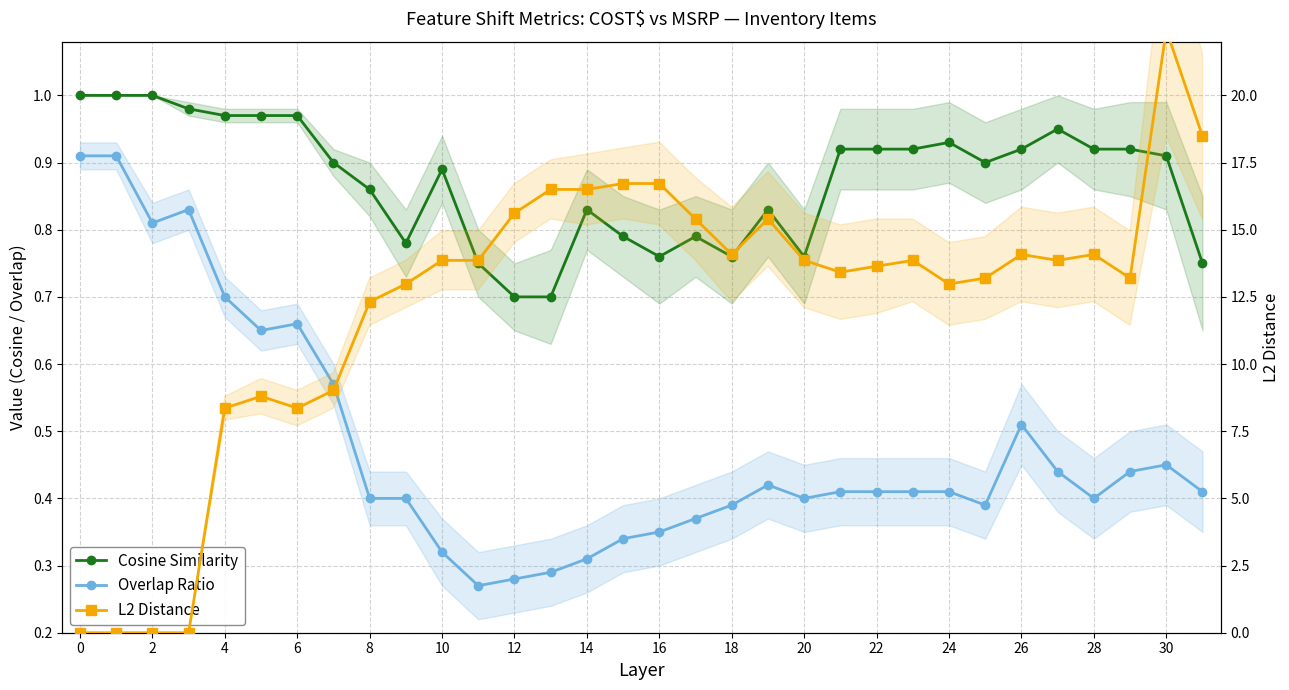

How many interior local peaks does the Cosine Similarity series have?

6